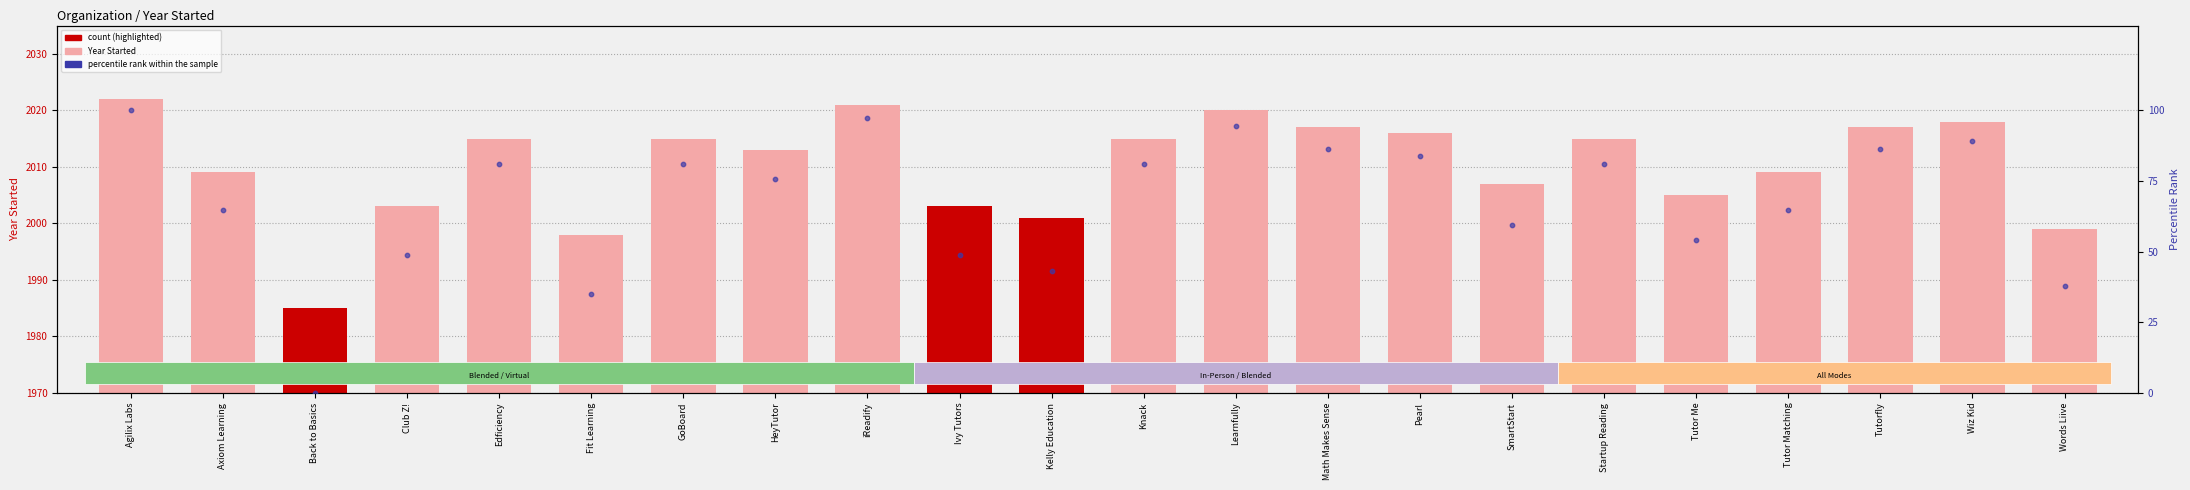

At which category is the sum across all series the highest?

Agilix Labs